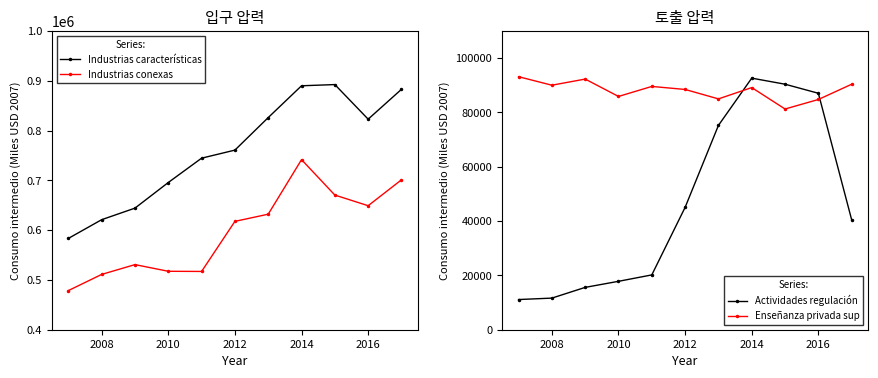

The value of Industrias conexas at 2008 is 511105. True or false?

True